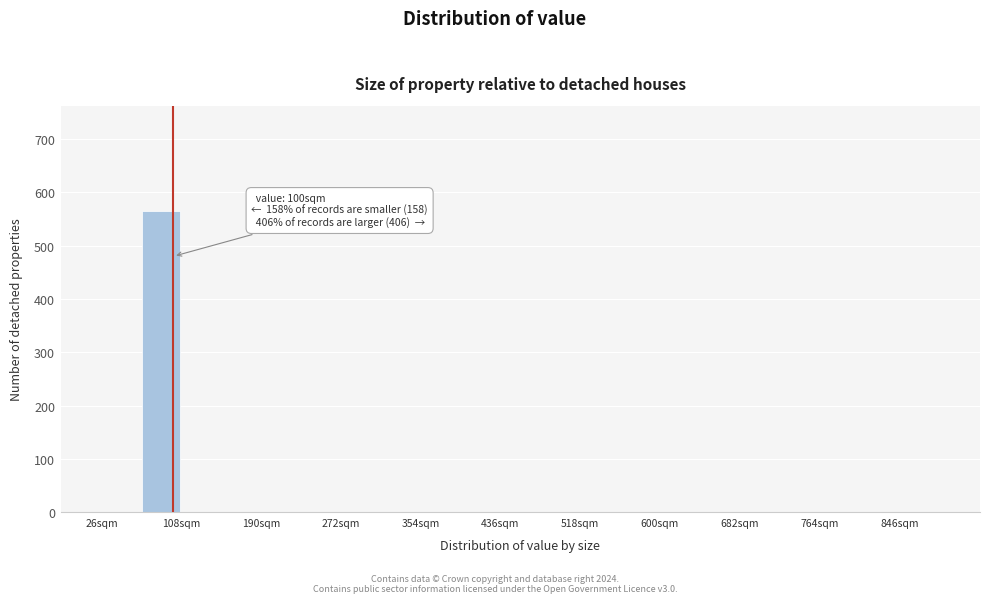

Over which range of the x-axis is the bar tallest?

67 to 108